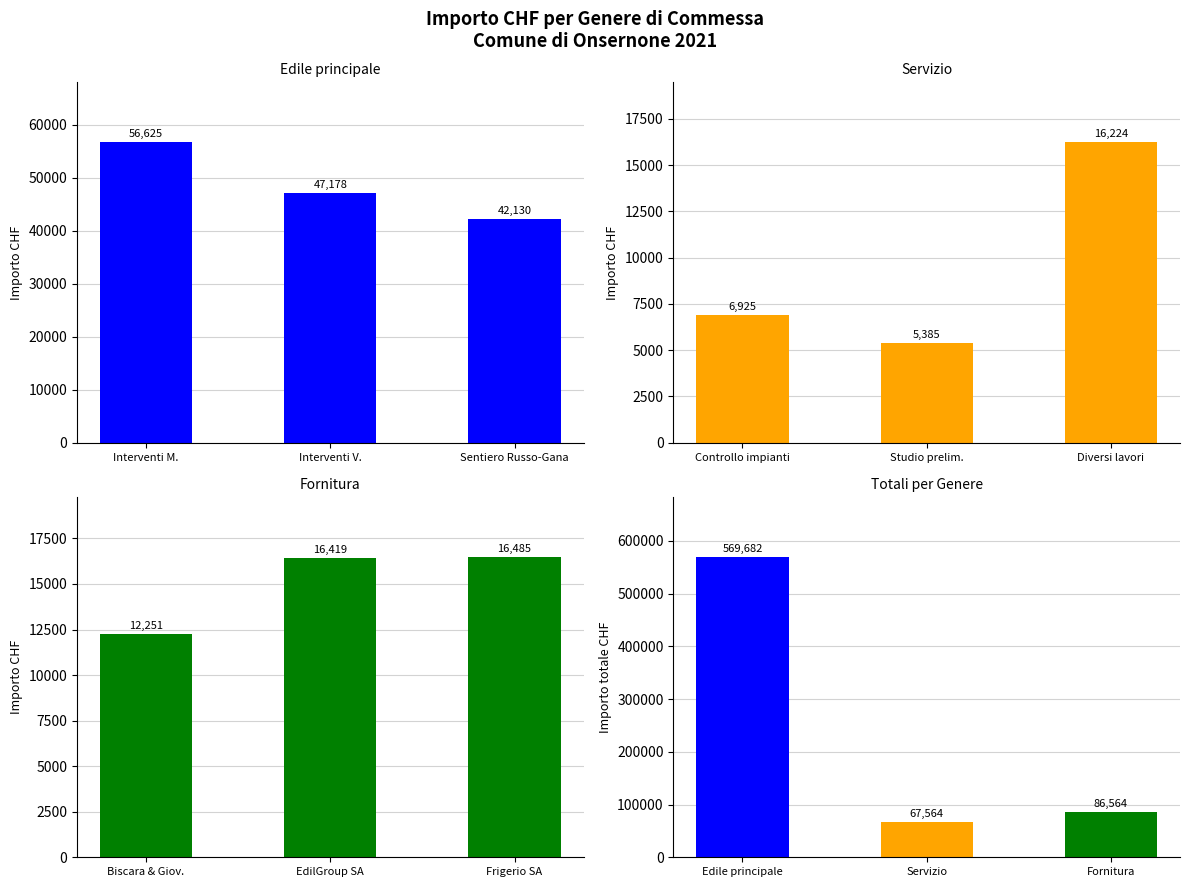

What is the label of the 3rd bar from the right?

Interventi M.